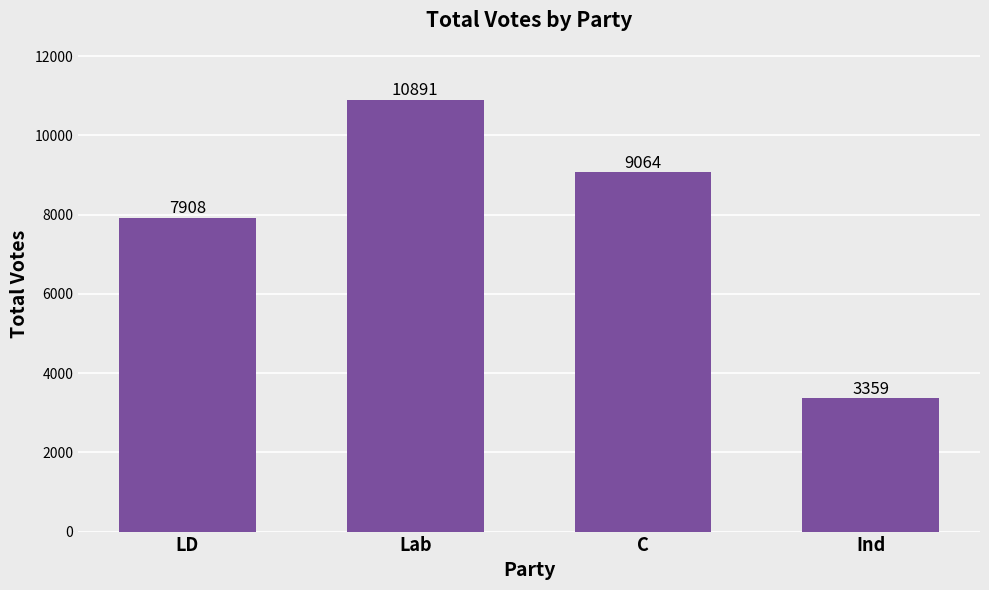

What is the sum of the values at LD and Lab?

18799